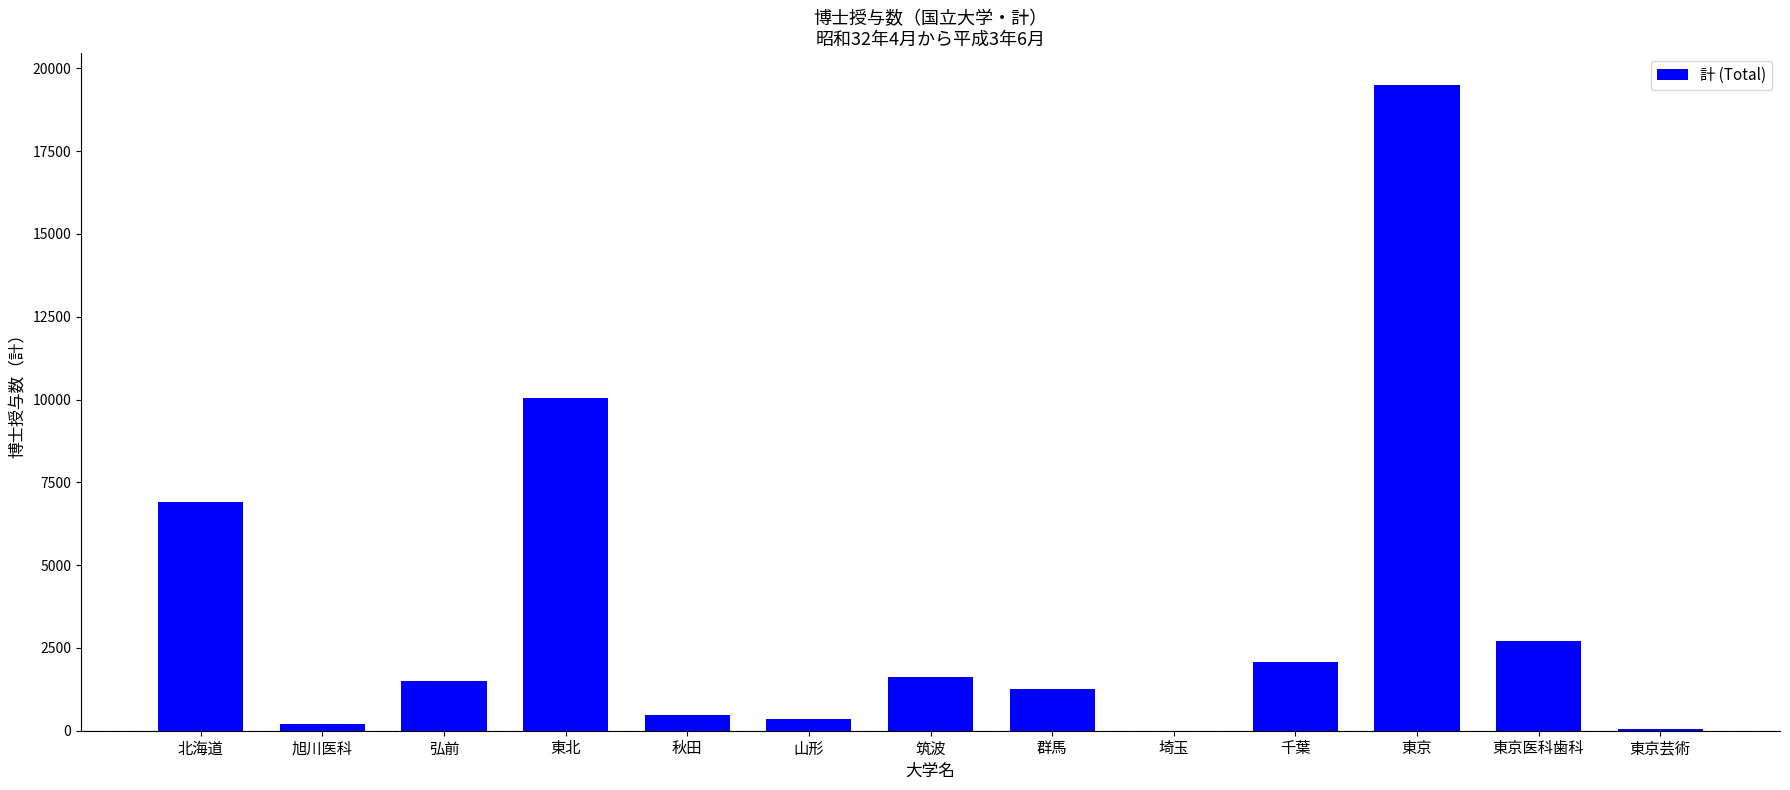

The chart shows a value of 10049 at 東北. True or false?

True